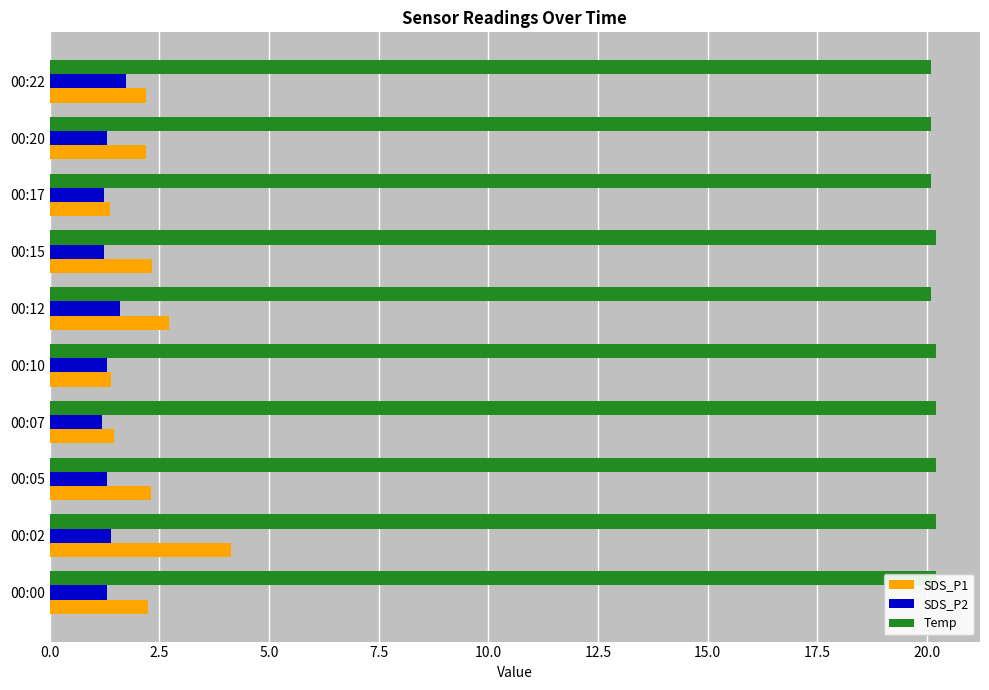

How many values in the SDS_P1 series are below 2?

3